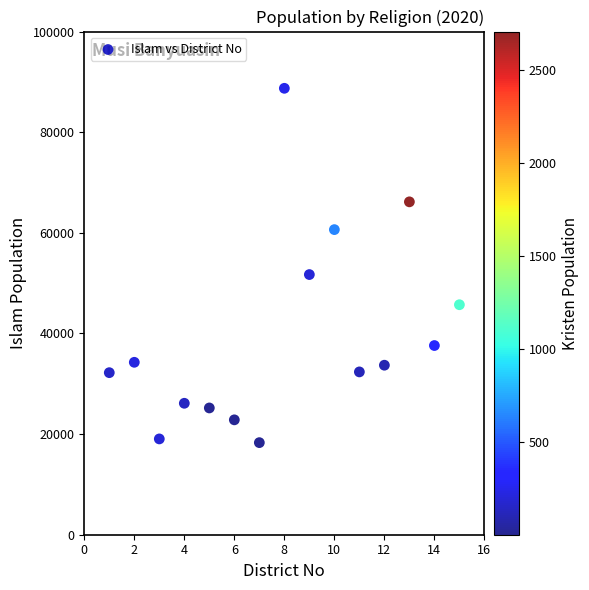

What Y value in the scatter plot is closest to 53512?

51704